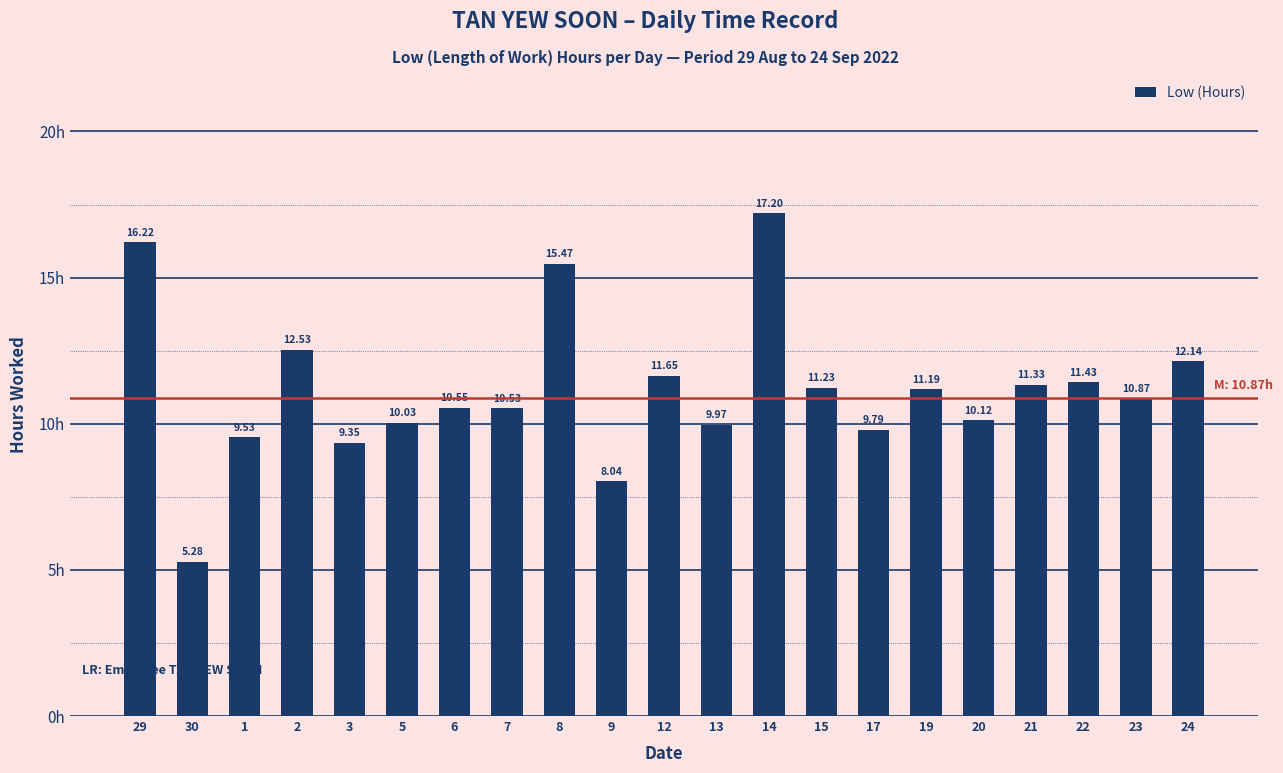

What position from the right is 24?

1